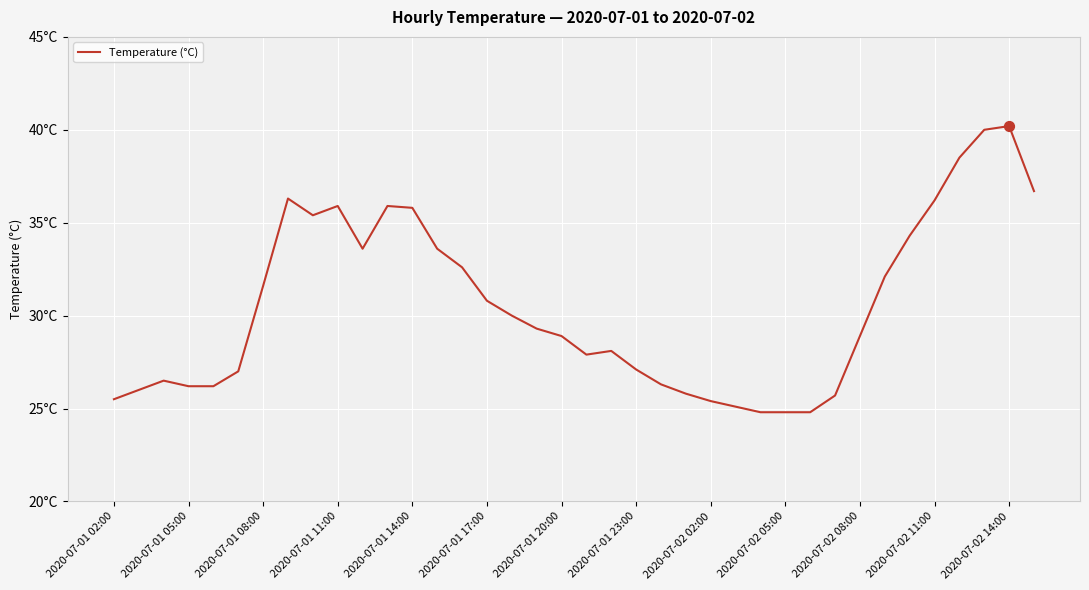

Does the chart have visible grid lines?

Yes